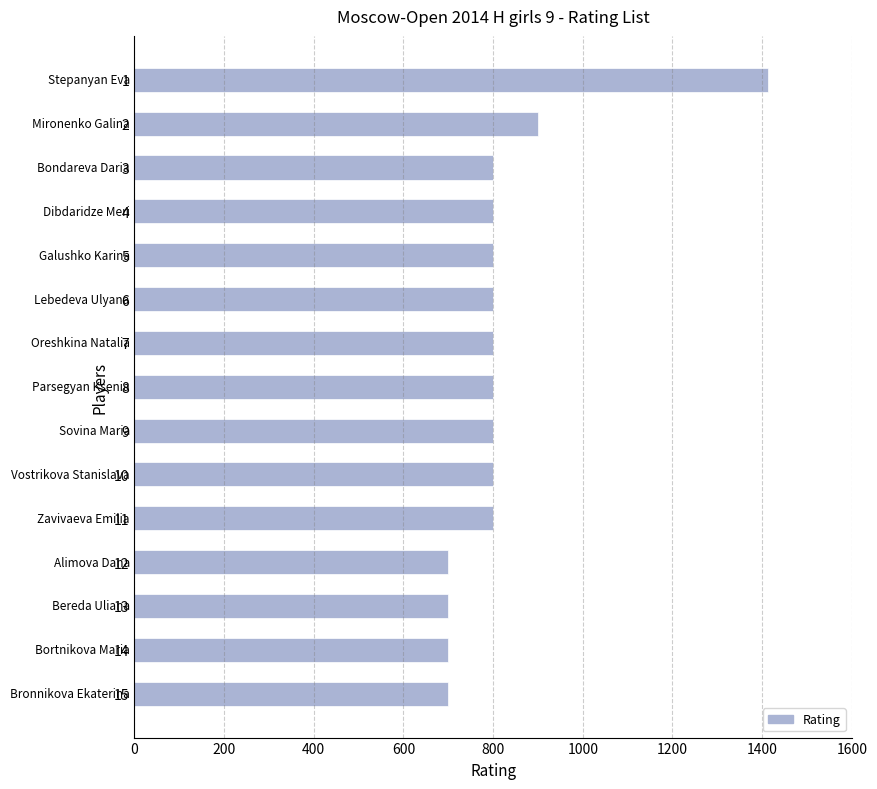

What is the sum of all values?

12312